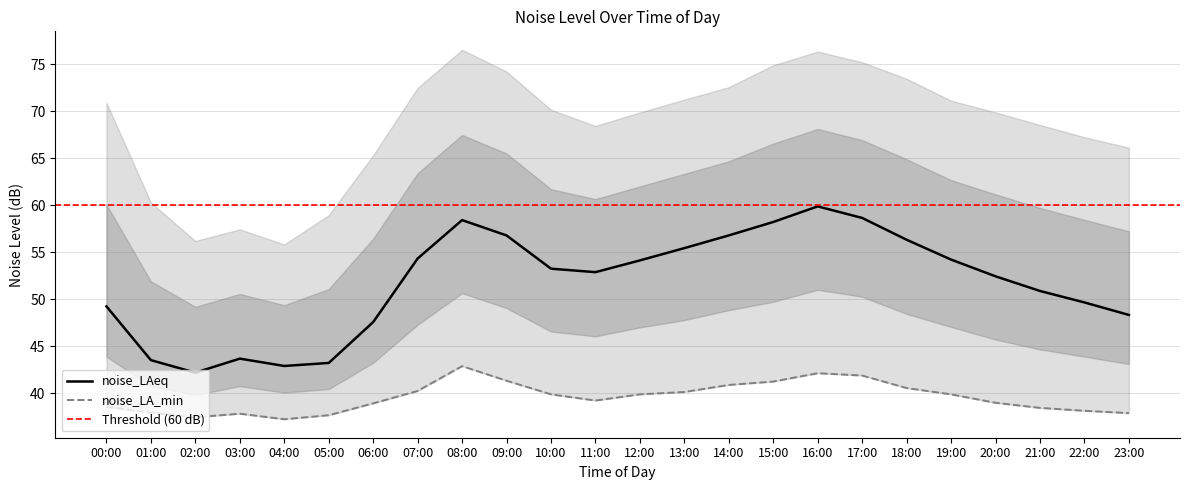

What is the average value of the noise_LA_min series?

39.5